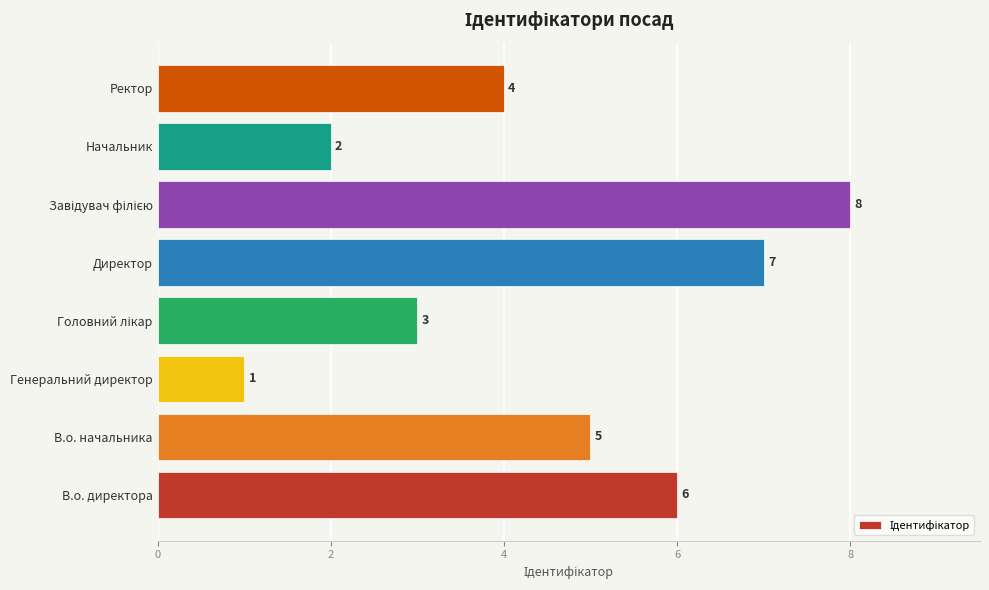

What is the minimum value shown in the chart?

1